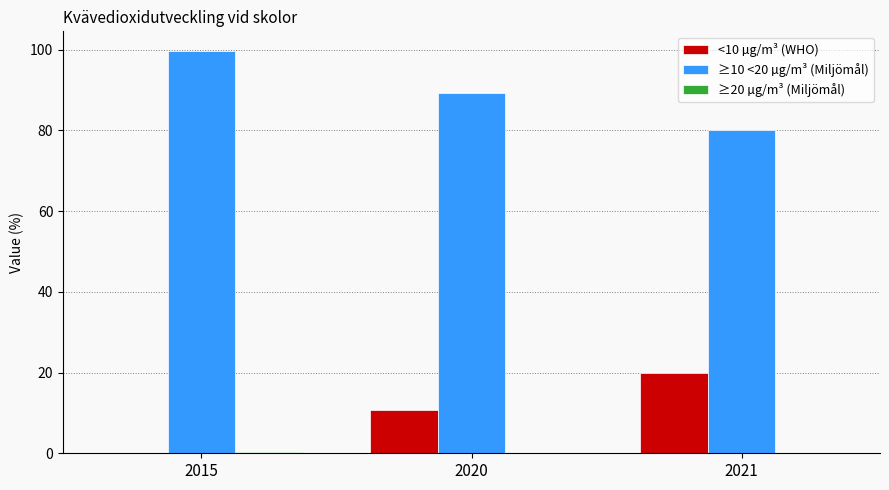

How many groups of bars are there?

3